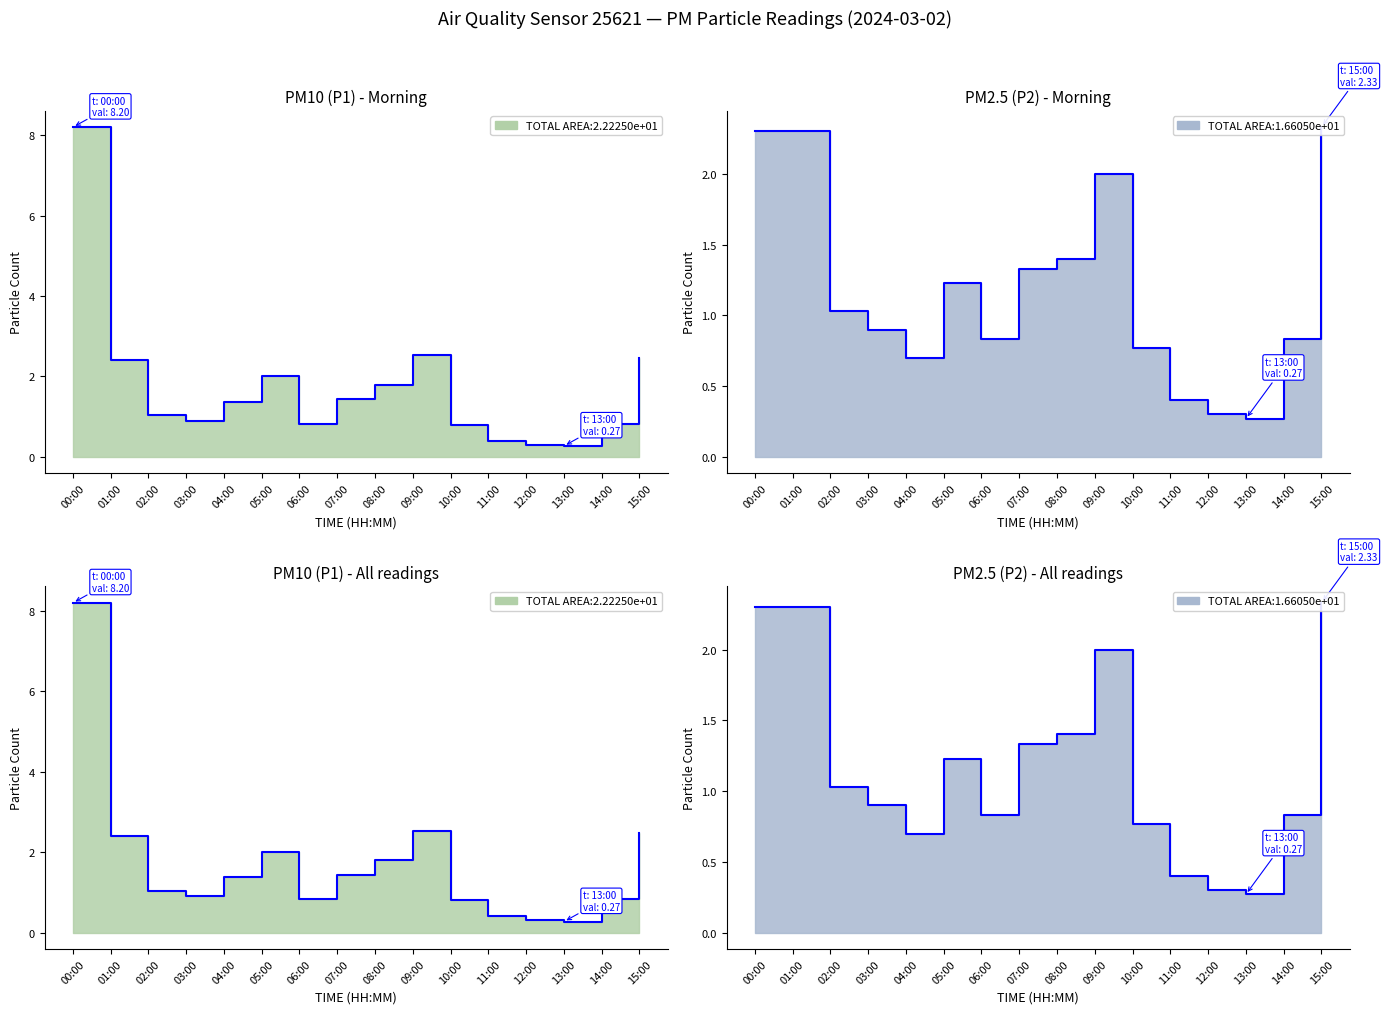

Which series has the largest total across all categories?

P1